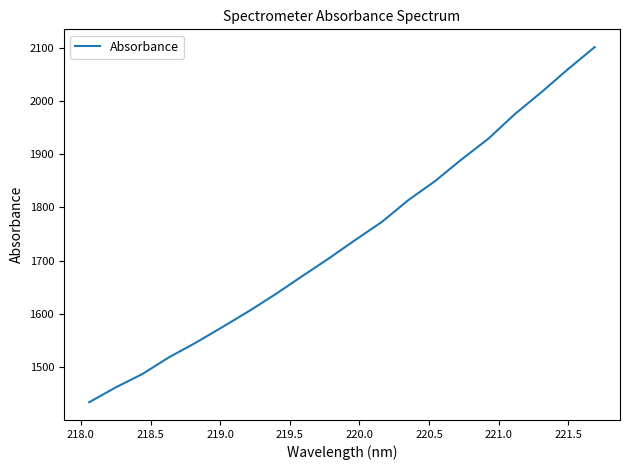

What is the smallest value displayed?

1434.2